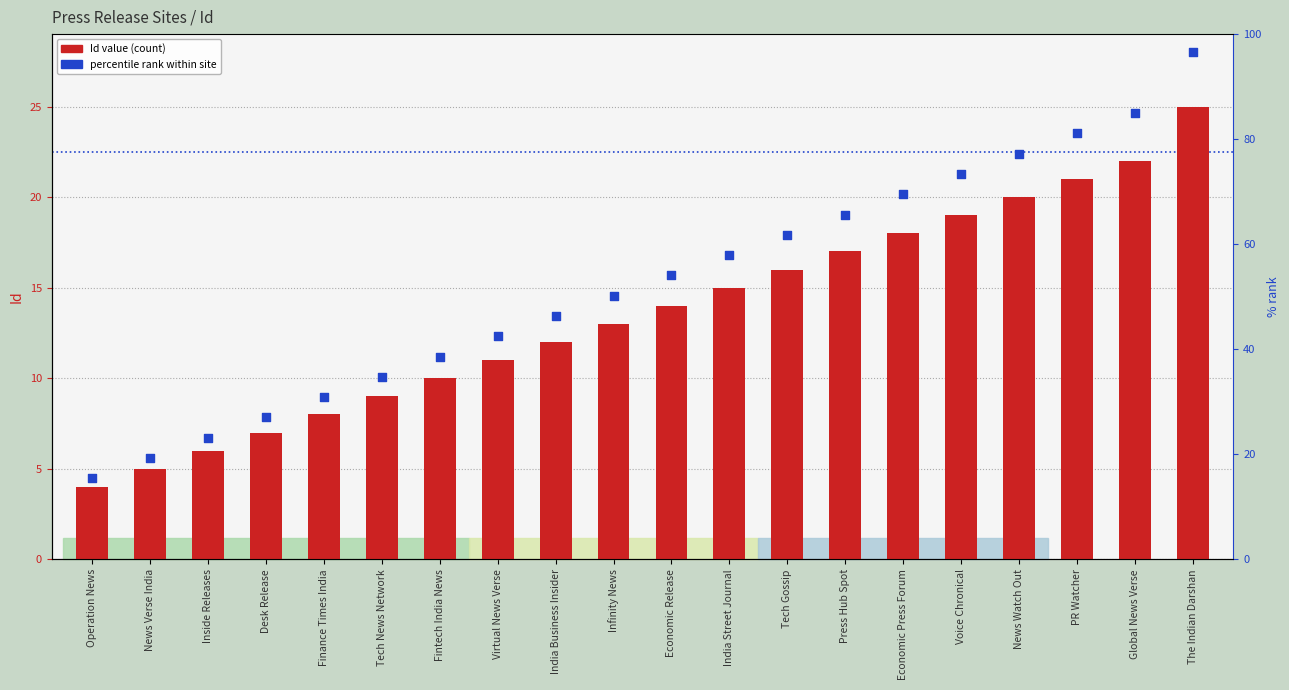

Which series has the widest spread of Y values?

percentile rank within site